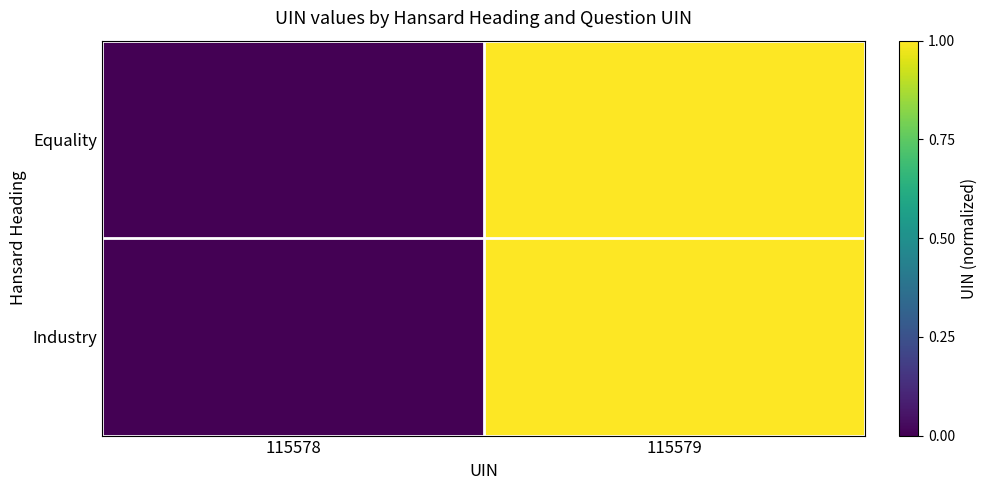

Which series has the largest total across all categories?

Equality